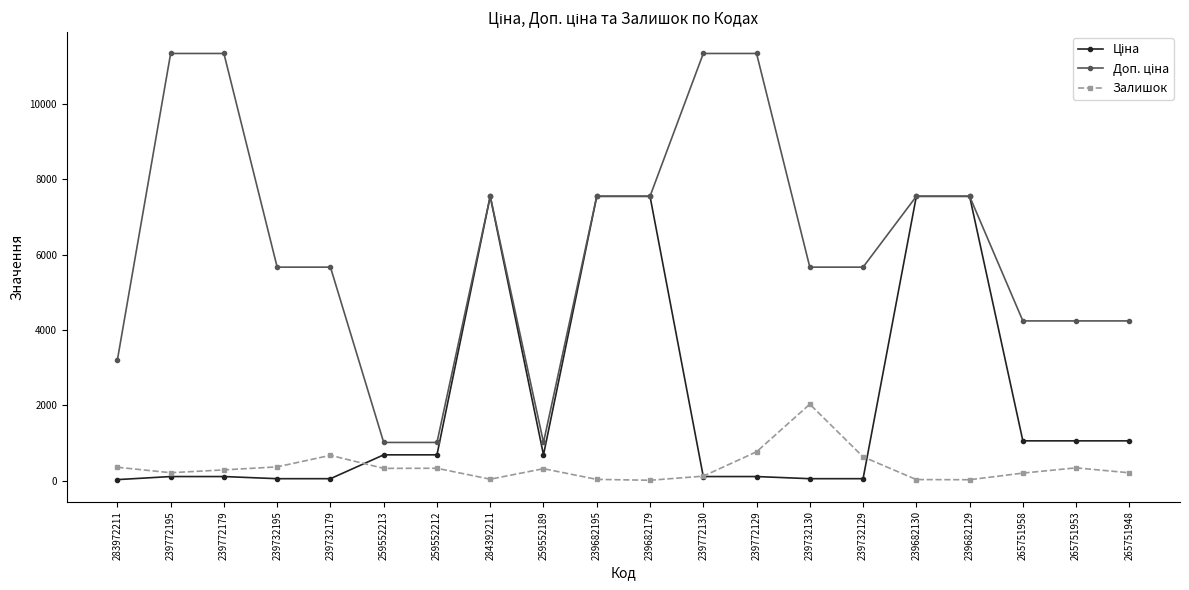

What is the difference between the highest and lowest values at 265751953?

3896.9